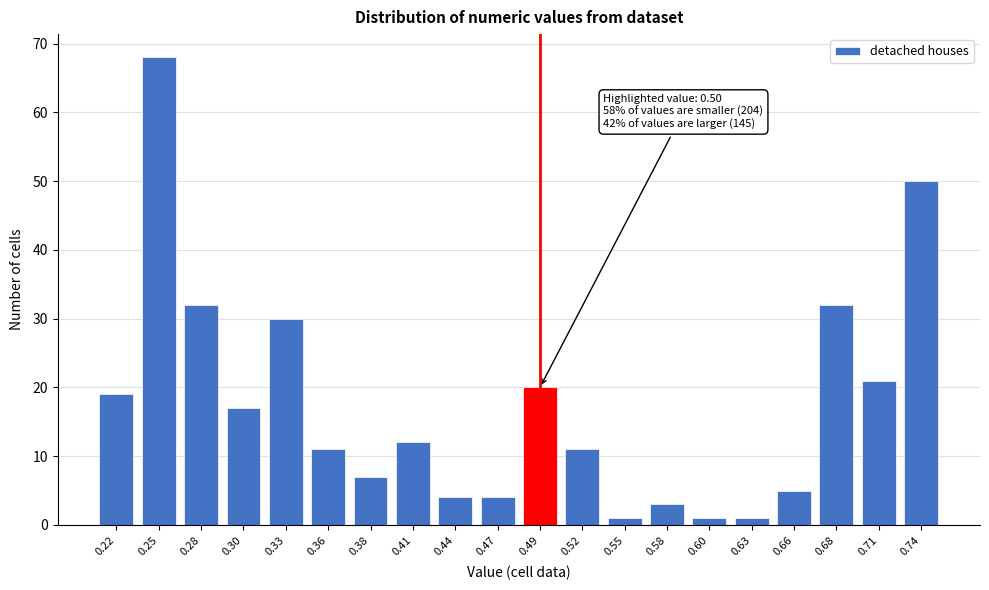

Reading right to left, extract all data points from this chart.

50	21	32	5	1	1	3	1	11	20	4	4	12	7	11	30	17	32	68	19